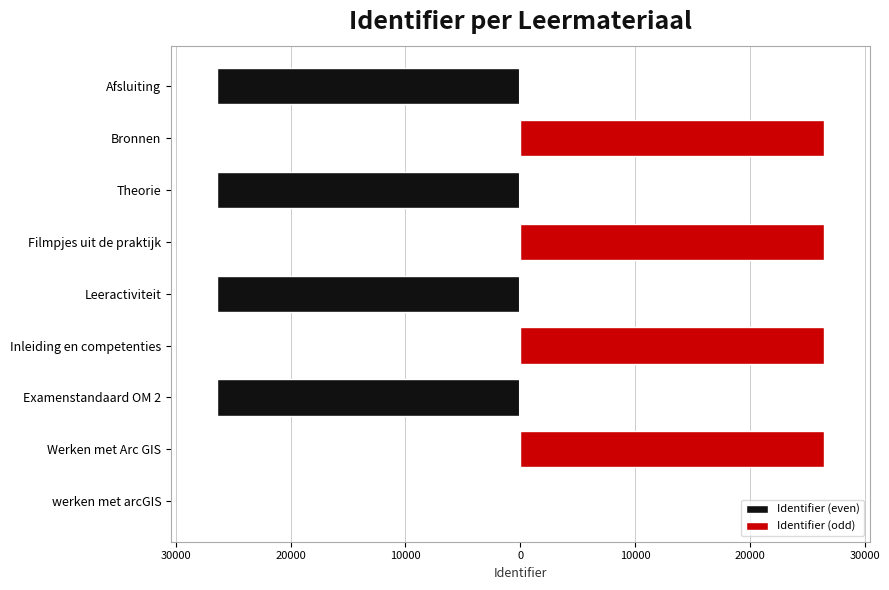

List the series in order of their overall mean, highest first.

Identifier (odd), Identifier (even)